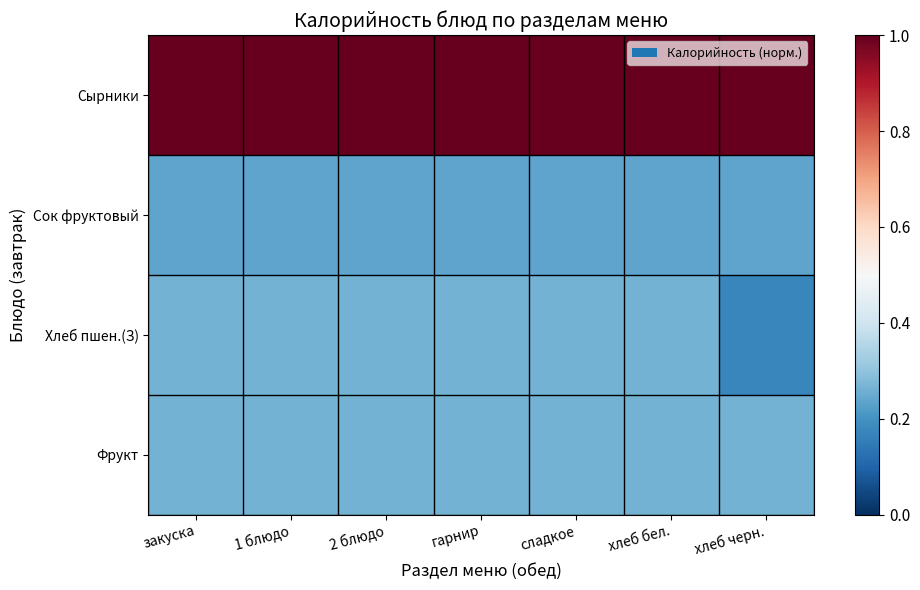

What is the spread (max minus min) of values at 1 блюдо?

0.8